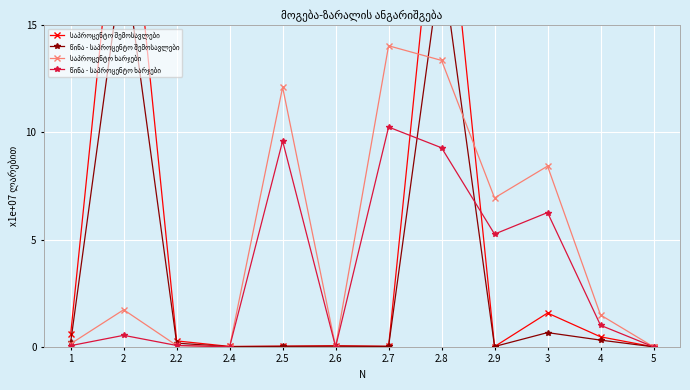

At how many categories does at least one series exceed 18?

2